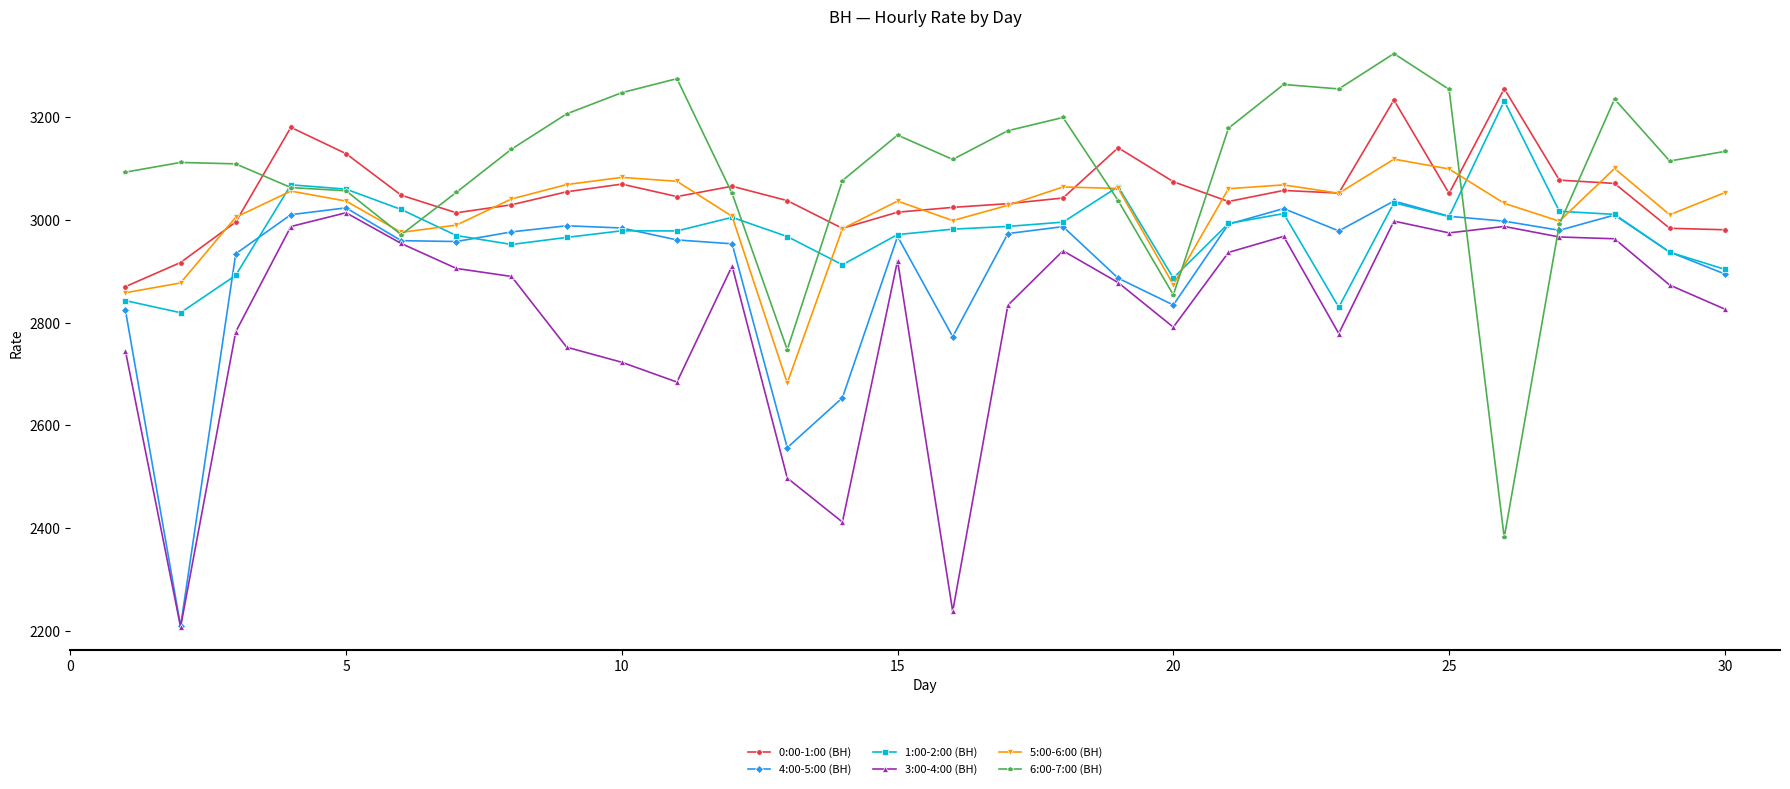

Which series has the widest spread of values?

6:00-7:00 (ВН)